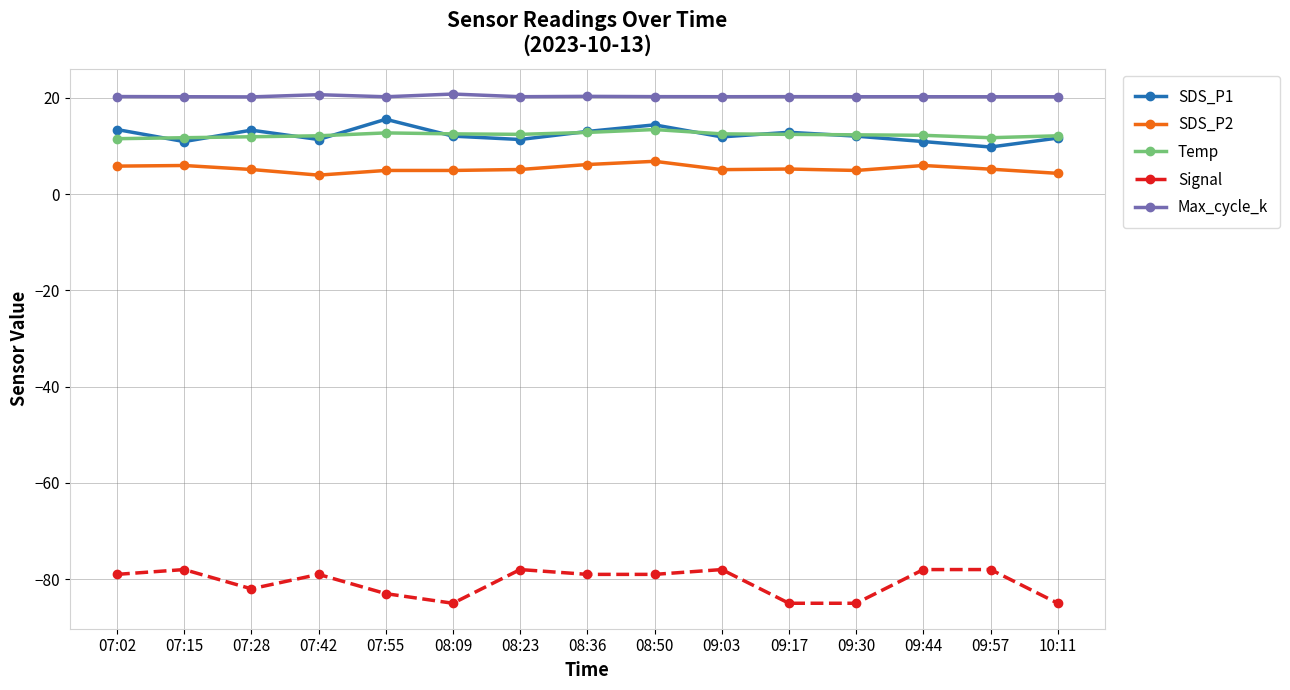

What is the label of the 6th point from the left?

08:09